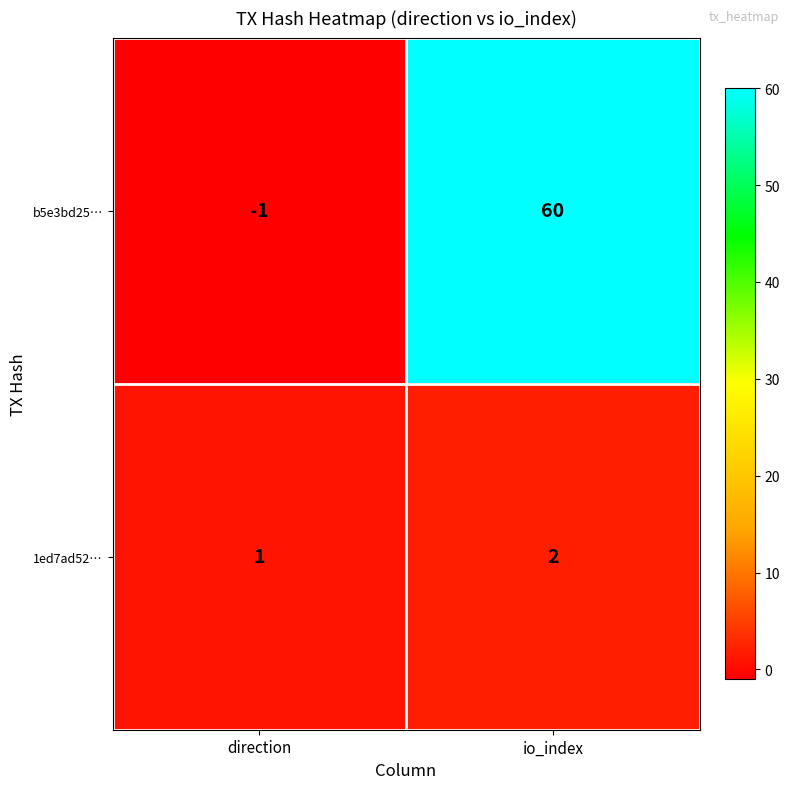

Which category has the lowest value across all series?

direction